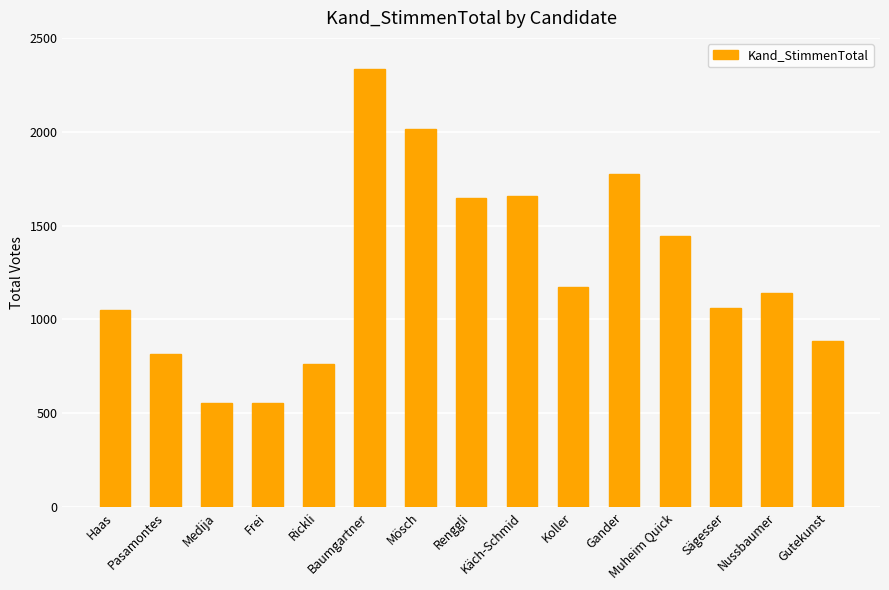

What is the value of the 11th bar from the left?

1776